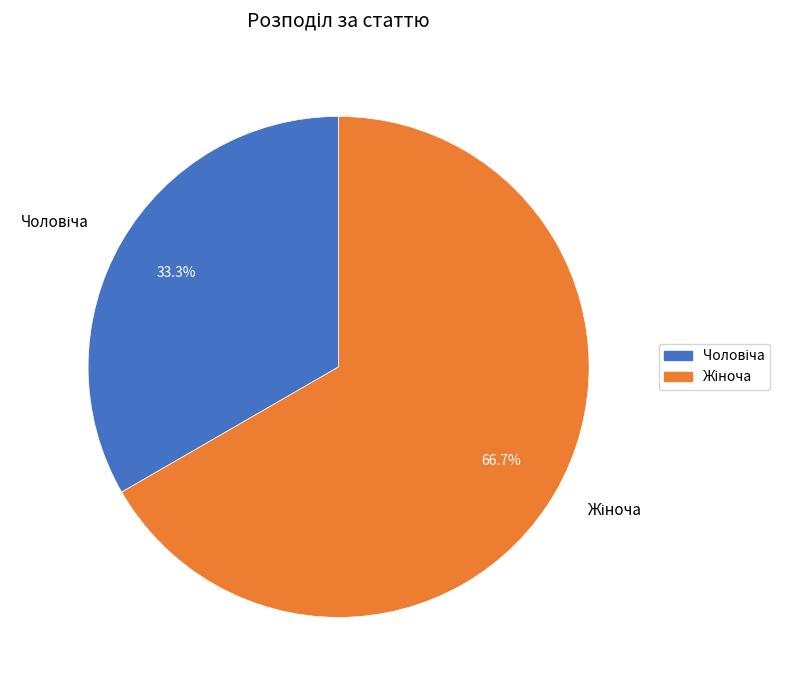

Is there a majority slice in this chart?

Yes